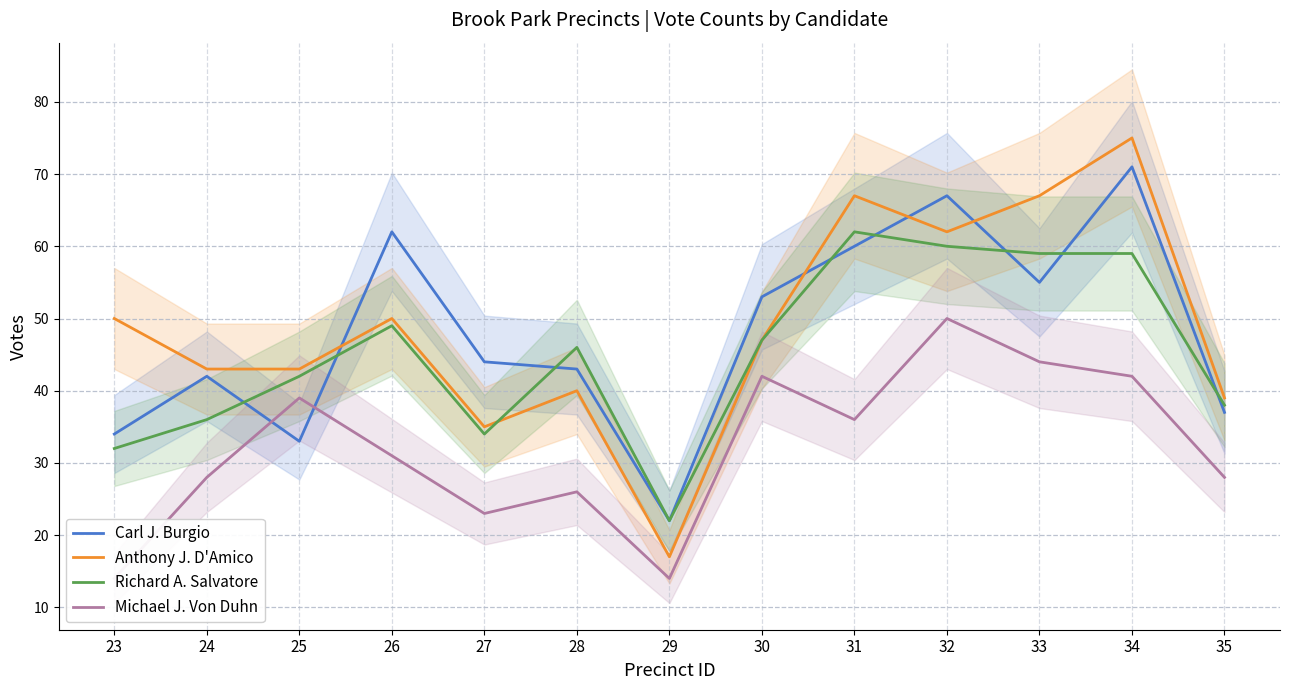

Which category has the highest value across all series?

34